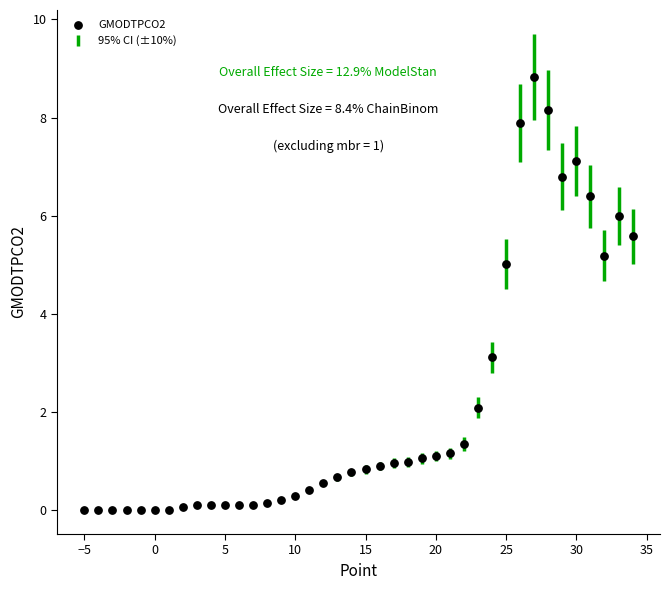

What Y value in the scatter plot is closest to 4?

3.1